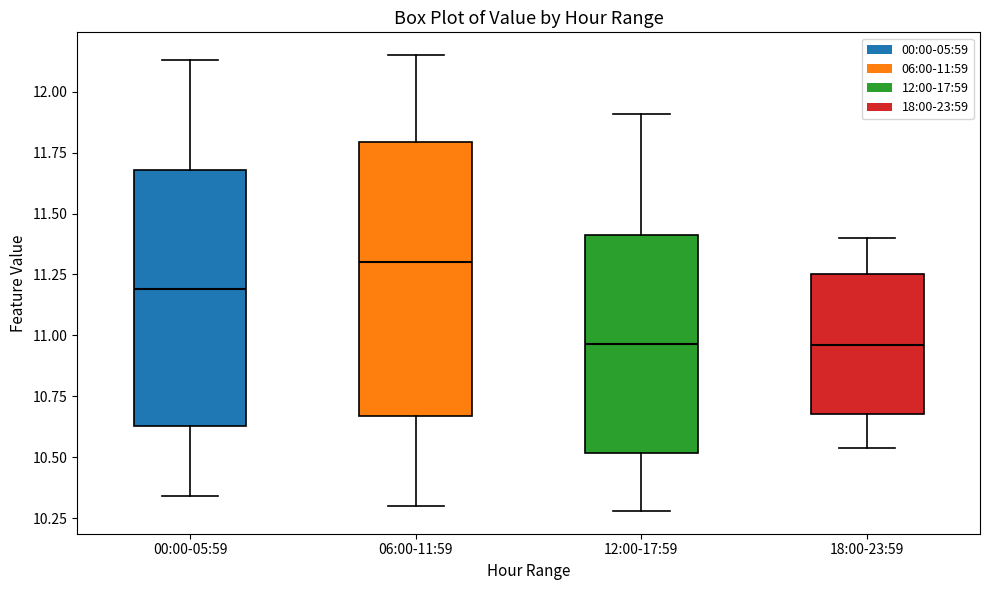

Comparing the boxes themselves (not the whiskers), which one is the tallest?

06:00-11:59